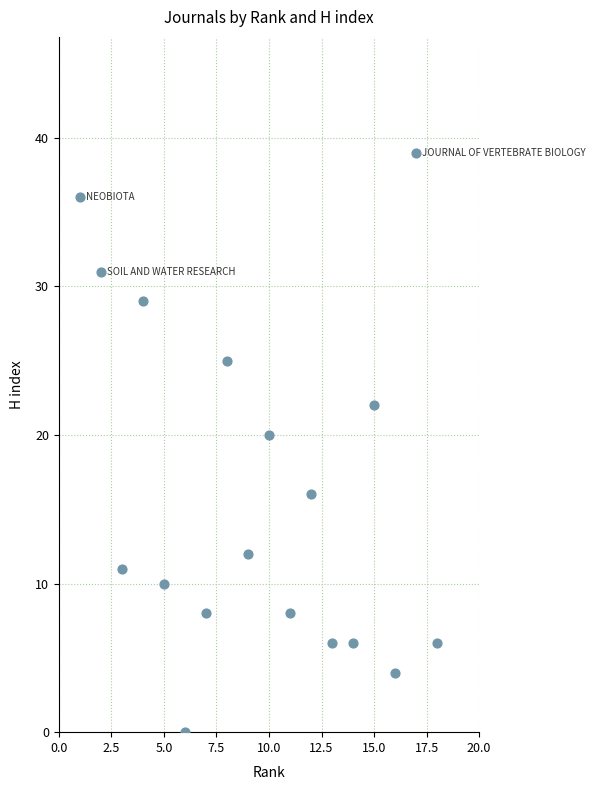

What Y value in the scatter plot is closest to 19?

20